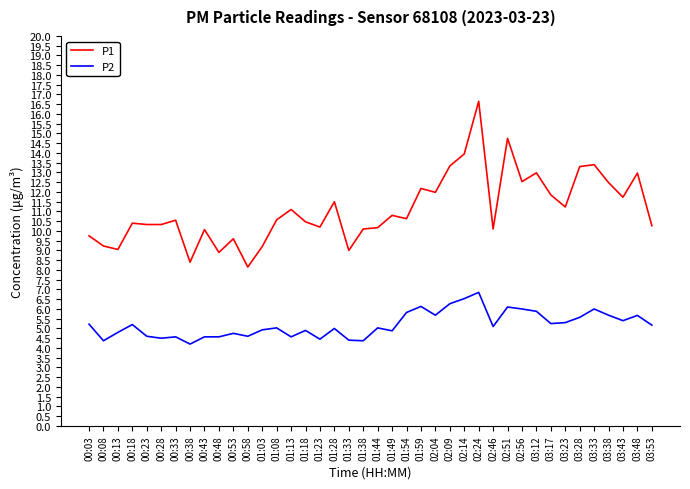

What is the average value of the P2 series?

5.2